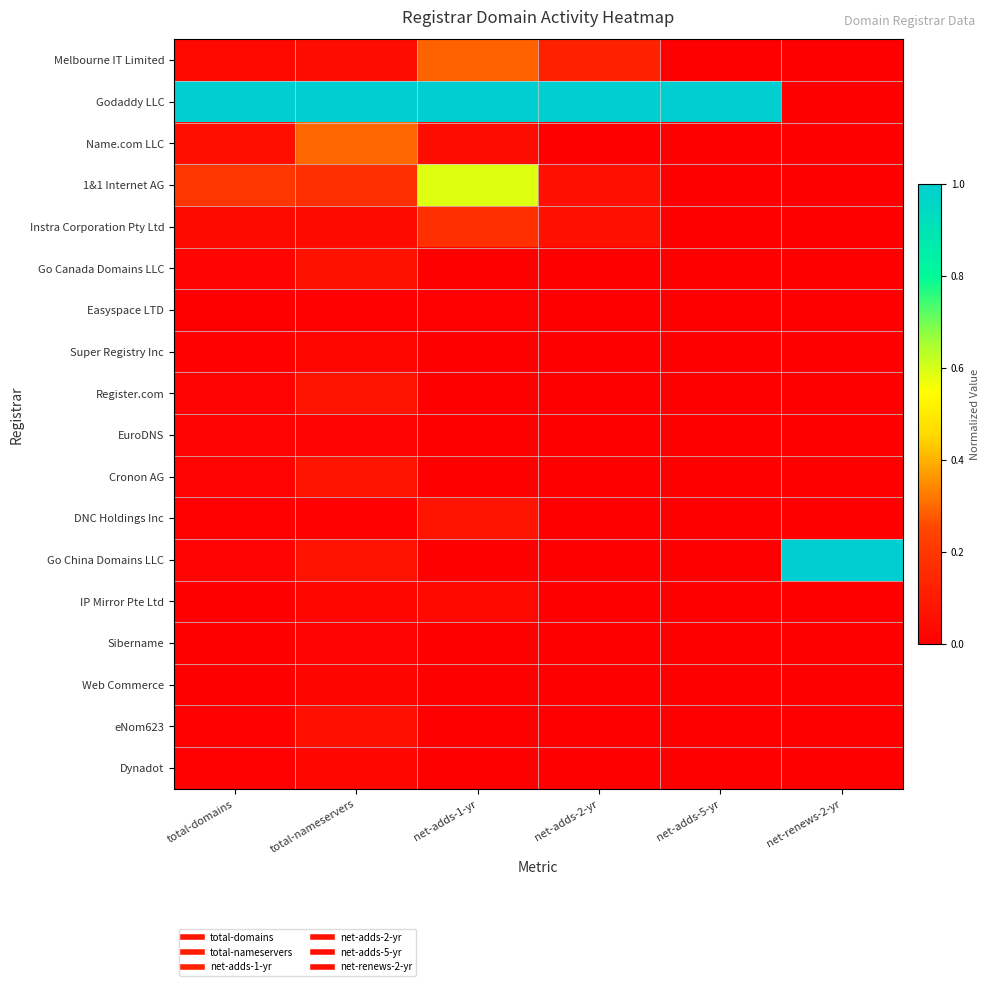

Which category has the highest value across all series?

total-domains